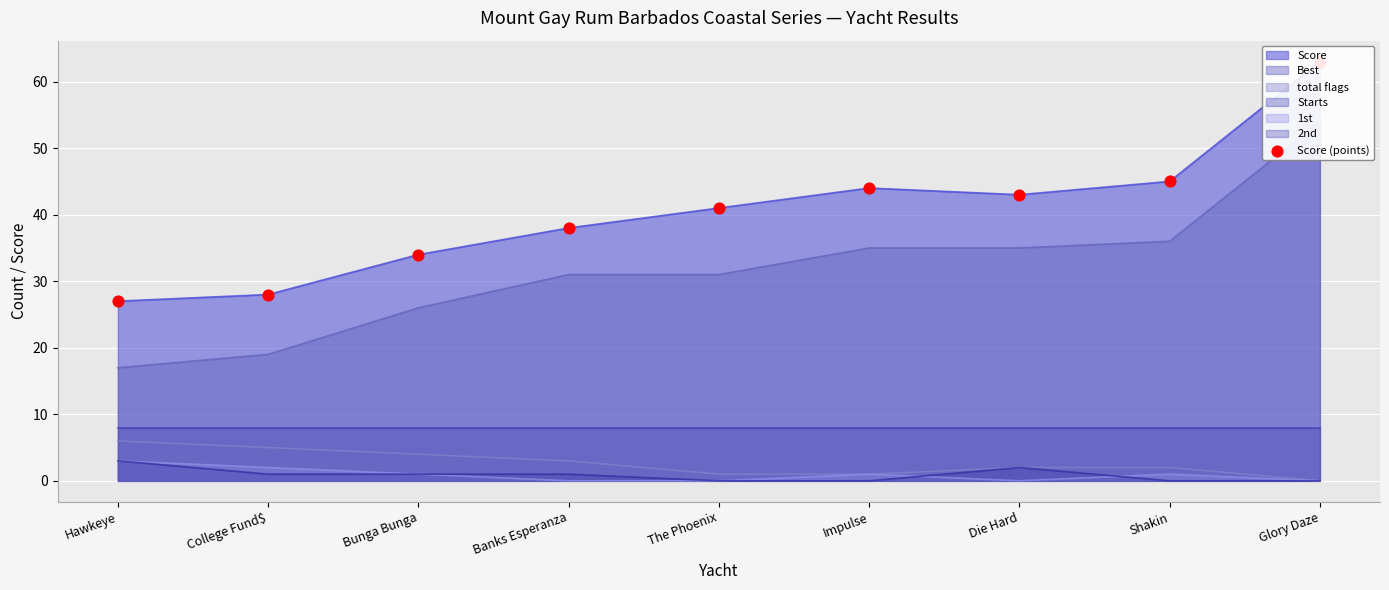

What is the change in value from The Phoenix to Glory Daze?

+22